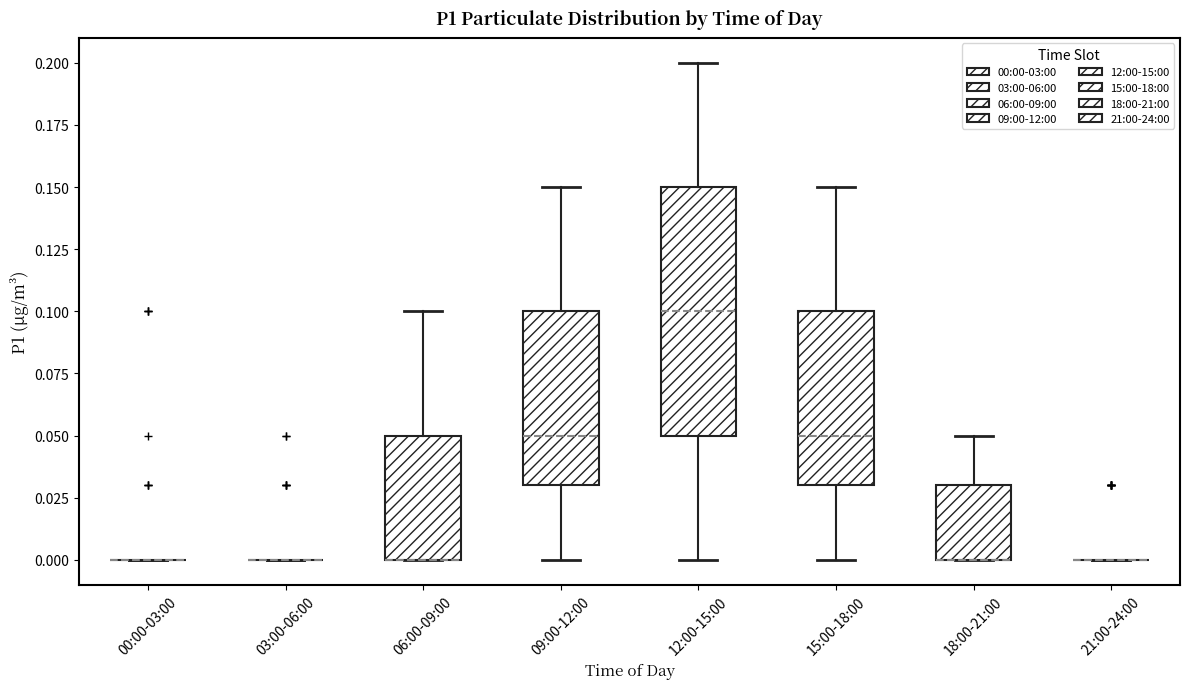

Reading left to right, transcribe this box plot: for each box, give where its median line is, the range the box spans, and where its two whiskers end, as read against the y-axis. The values are not printed on the chart, so give them approximately, as read against the axis.

00:00-03:00: box collapsed to a line at 0.00, whiskers 0.00 to 0.00
03:00-06:00: box collapsed to a line at 0.00, whiskers 0.00 to 0.00
06:00-09:00: median 0.00 (drawn on the box's lower edge), box 0.00 to 0.05, whiskers 0.00 to 0.10
09:00-12:00: median 0.05, box 0.03 to 0.10, whiskers 0.00 to 0.15
12:00-15:00: median 0.10, box 0.05 to 0.15, whiskers 0.00 to 0.20
15:00-18:00: median 0.05, box 0.03 to 0.10, whiskers 0.00 to 0.15
18:00-21:00: median 0.00 (drawn on the box's lower edge), box 0.00 to 0.03, whiskers 0.00 to 0.05
21:00-24:00: box collapsed to a line at 0.00, whiskers 0.00 to 0.00